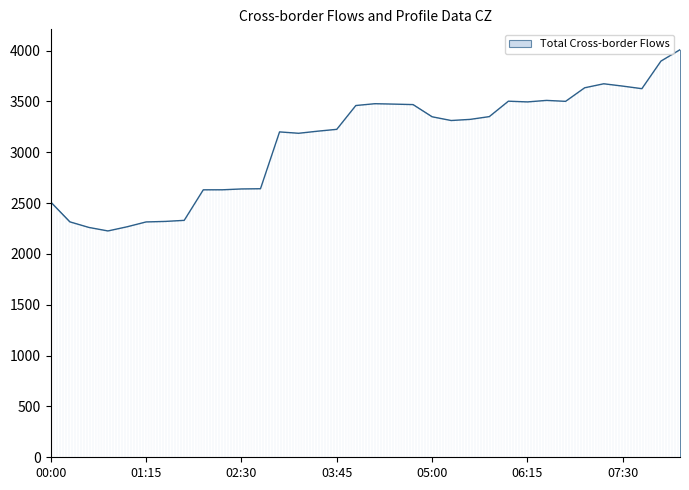

How many lines are shown in the chart?

1